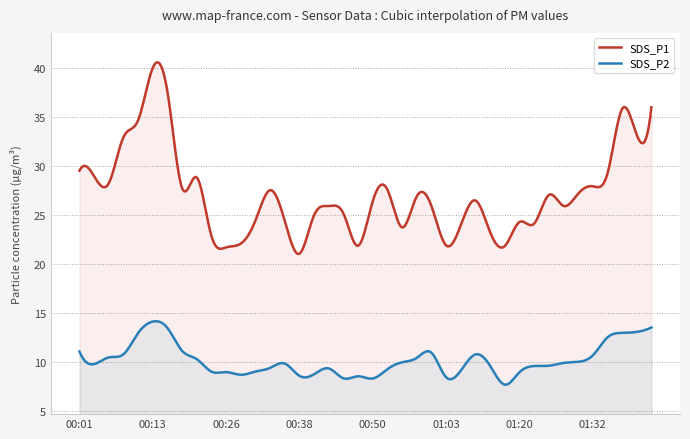

Between 01:37 and 00:43, which is larger?

01:37